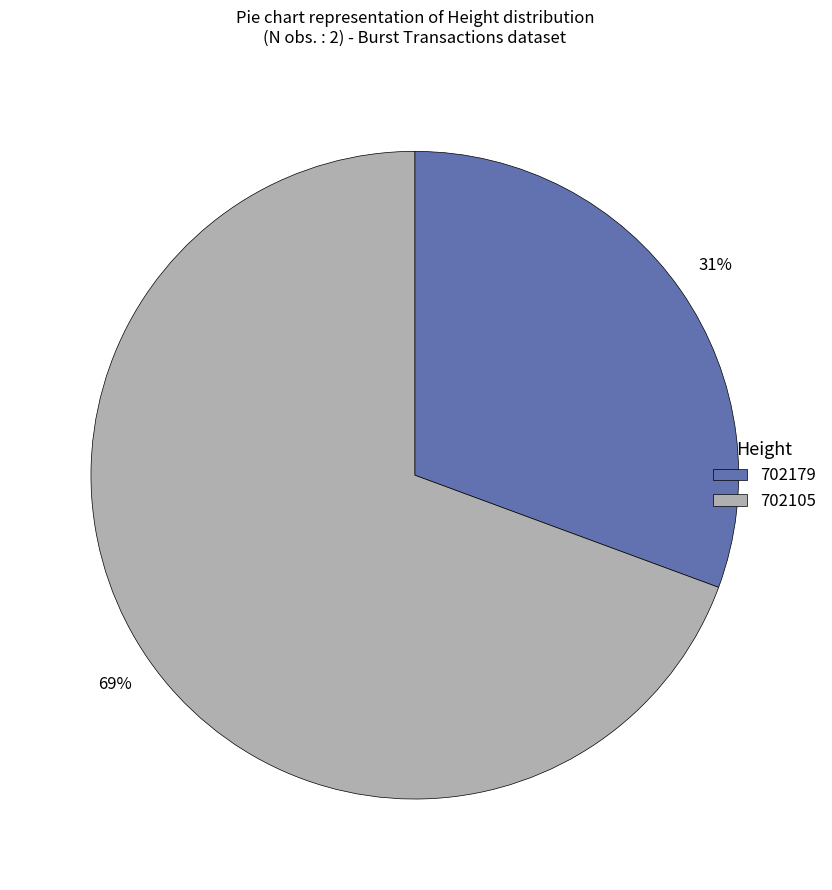

True or false: 702105 accounts for 83% of the total.

False